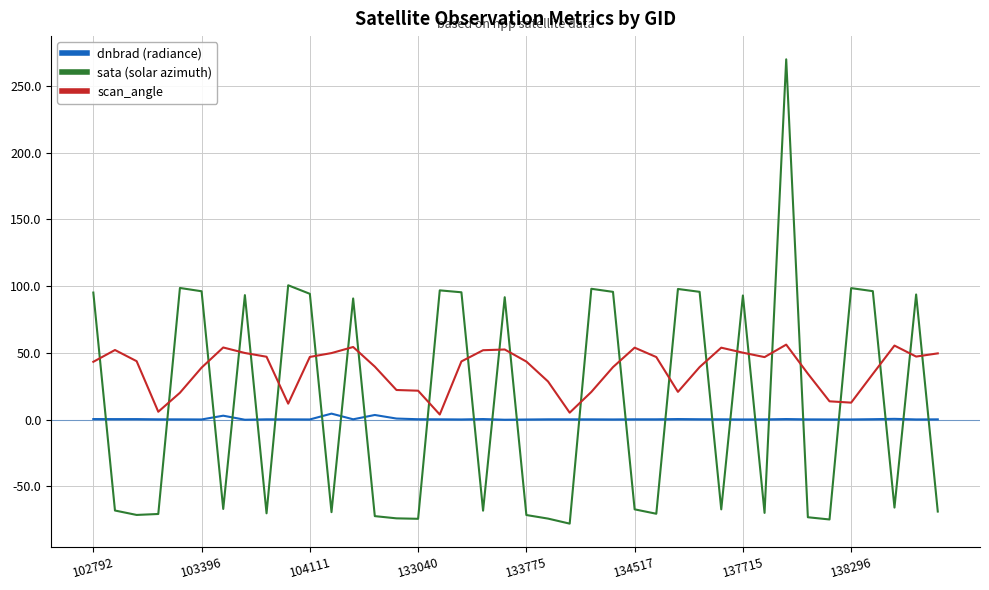

After their last crossing, which series has the higher values: sata (solar azimuth) or dnbrad (radiance)?

dnbrad (radiance)